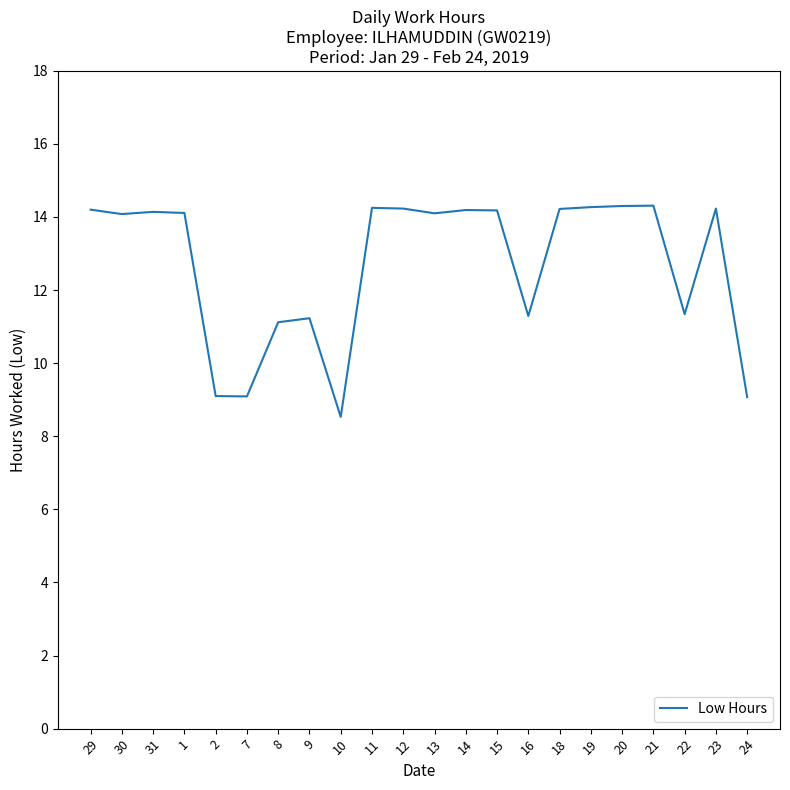

What is the sum of all values?

279.6